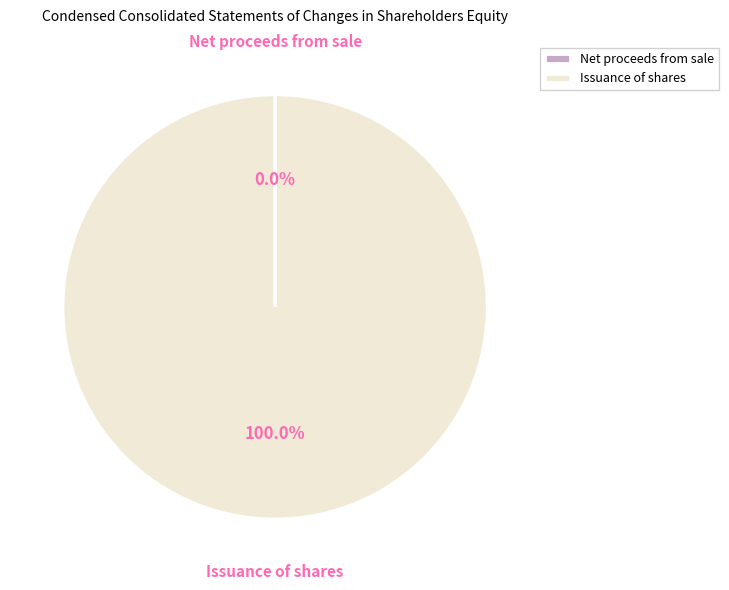

Which category has the biggest portion of the pie?

Issuance of shares